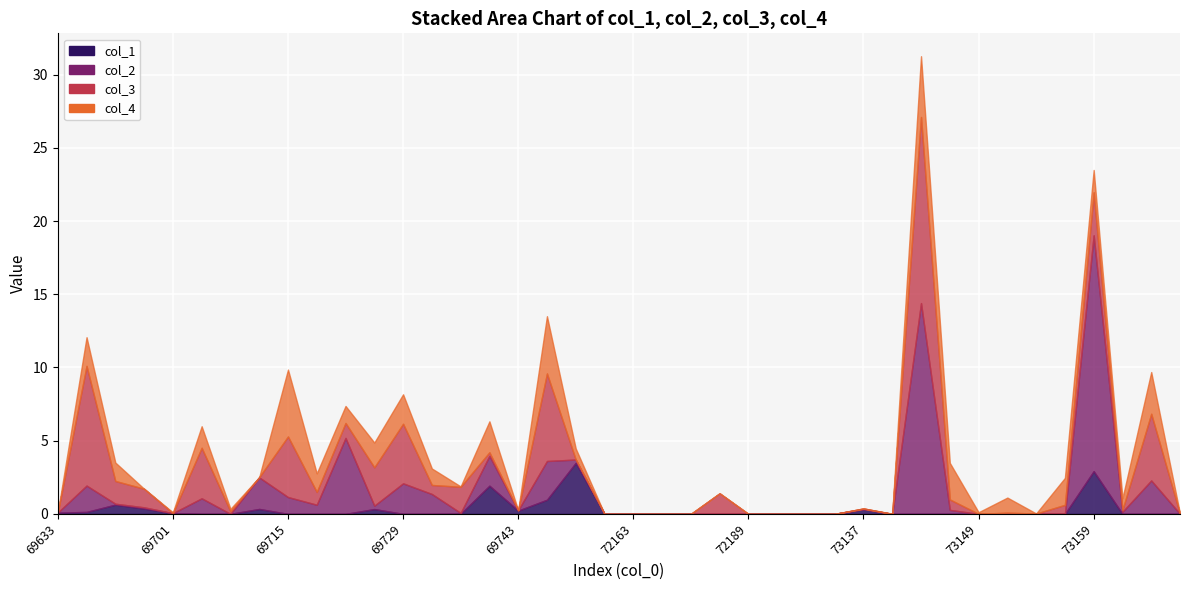

True or false: col_1 has a value of 2.2 at 69709.

False